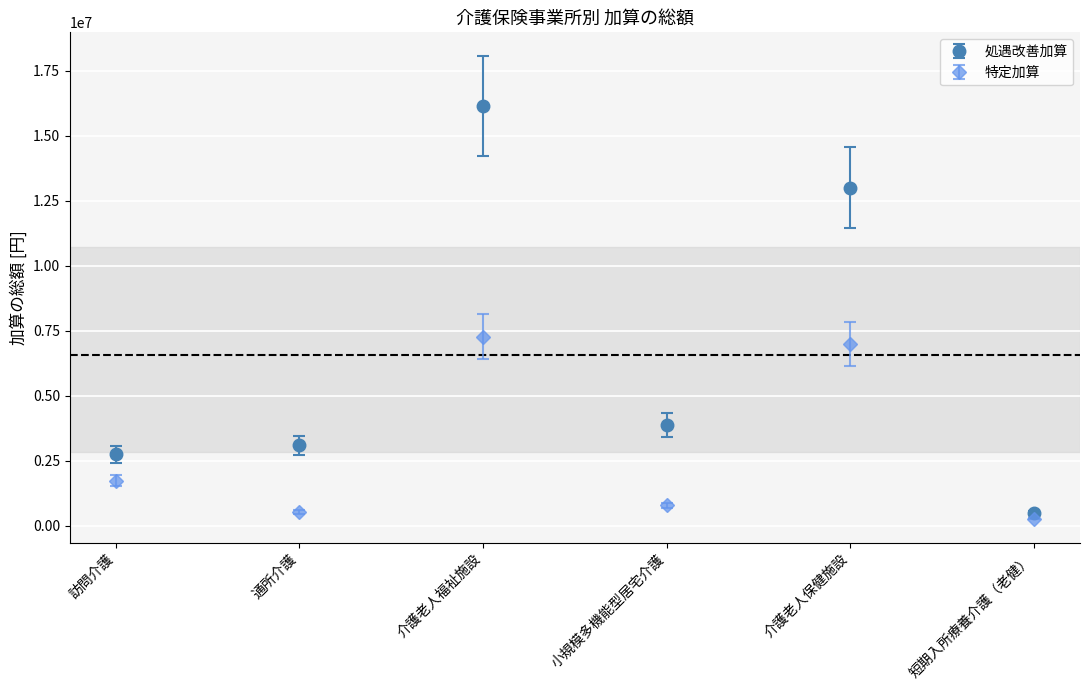

What is the difference between the highest and lowest values at 小規模多機能型居宅介護?

3081216